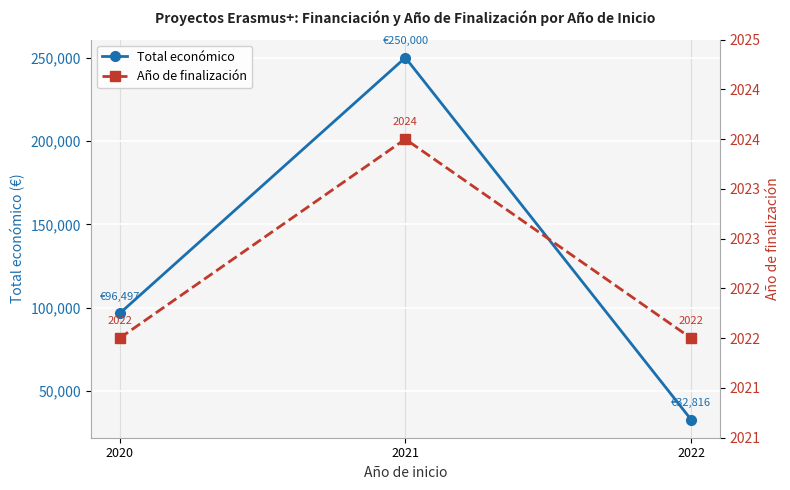

The value of Año de finalización at 2022 is 1036. True or false?

False